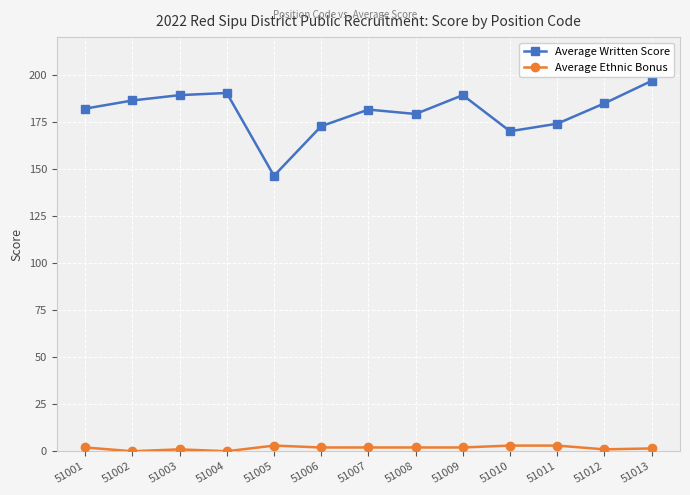

Does the chart display data point markers on the line(s)?

Yes